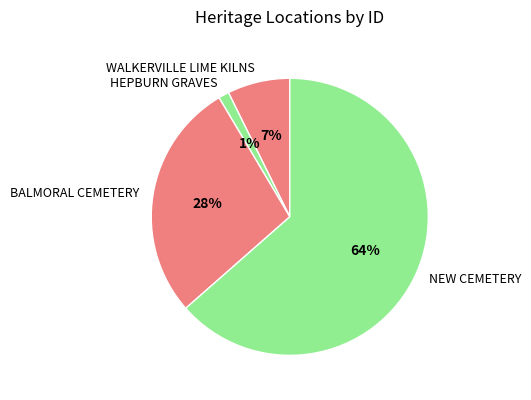

Which category has the biggest portion of the pie?

NEW CEMETERY